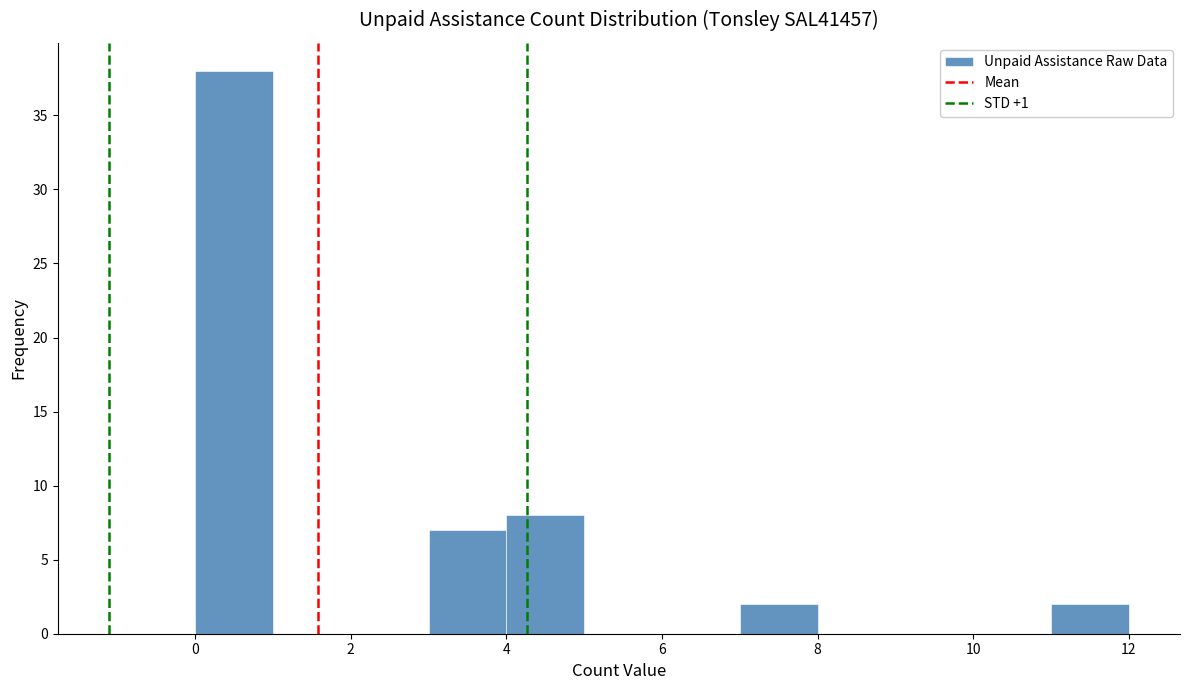

Reading left to right, list every bar in this chart as the range it spans on the x-axis followed by its height. The values are not printed on the chart, so give them approximately, as read against the axis.

0 to 1: 38
1 to 2: 0
2 to 3: 0
3 to 4: 7
4 to 5: 8
5 to 6: 0
6 to 7: 0
7 to 8: 2
8 to 9: 0
9 to 10: 0
10 to 11: 0
11 to 12: 2